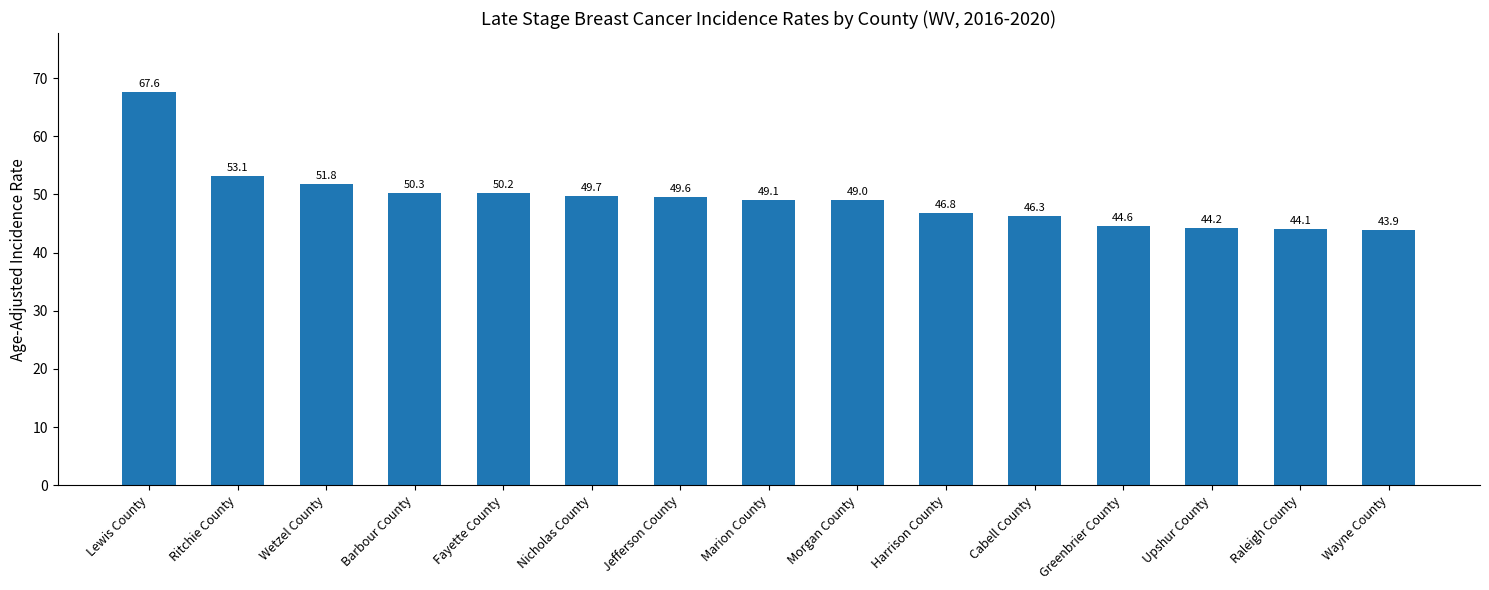

What is the value of the 5th bar from the left?

50.2